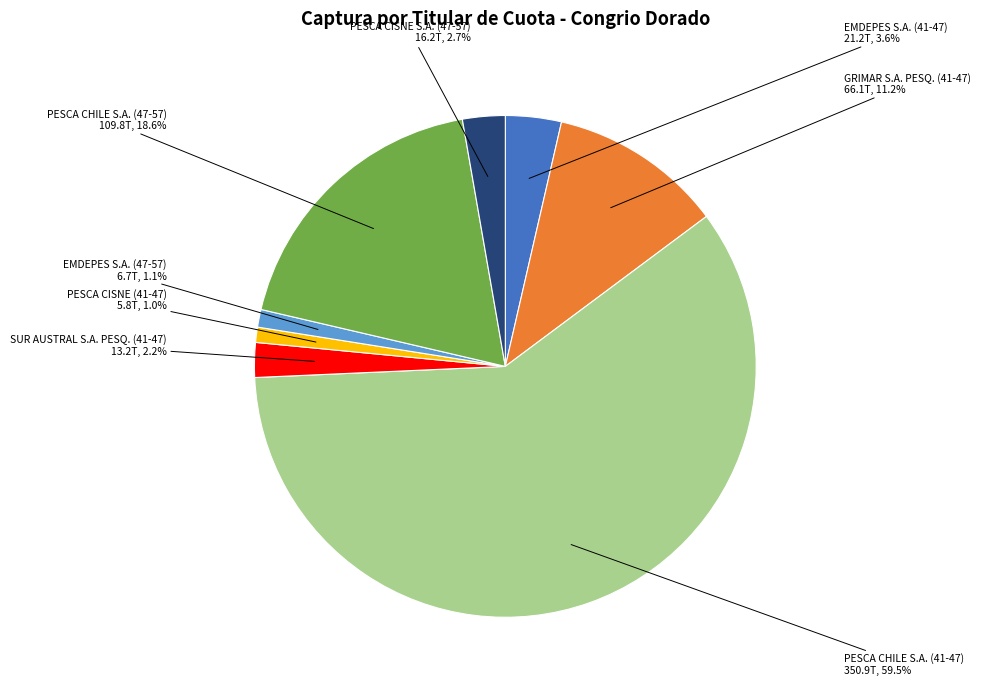

Between PESCA CHILE S.A. (41-47) and SUR AUSTRAL S.A. PESQ. (41-47), which is larger?

PESCA CHILE S.A. (41-47)